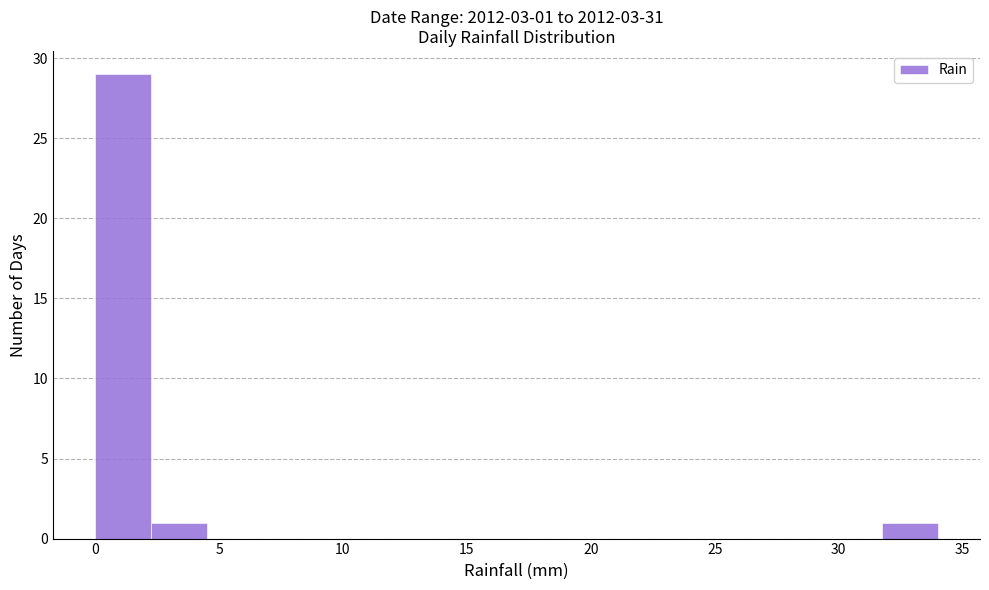

Over which range of the x-axis is the bar tallest?

0.0 to 2.5